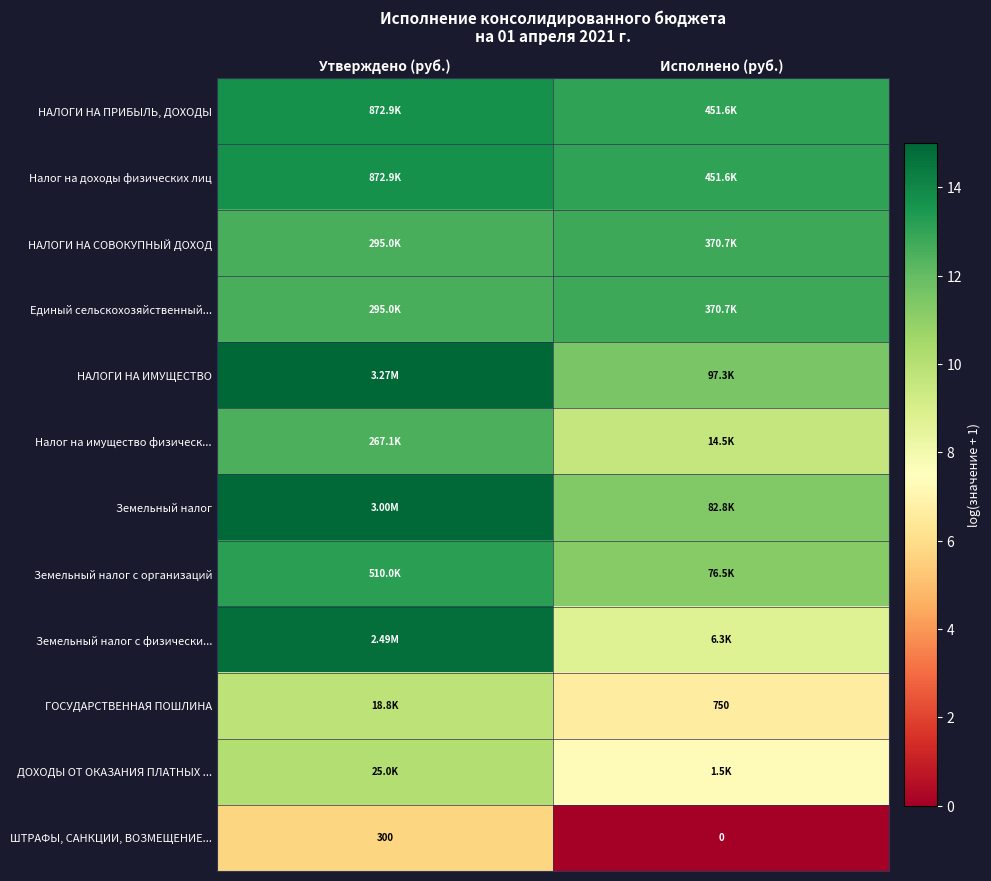

Is the value of ГОСУДАРСТВЕННАЯ ПОШЛИНА at Исполнено (руб.) greater than the value of ШТРАФЫ, САНКЦИИ, ВОЗМЕЩЕНИЕ... at Исполнено (руб.)?

Yes